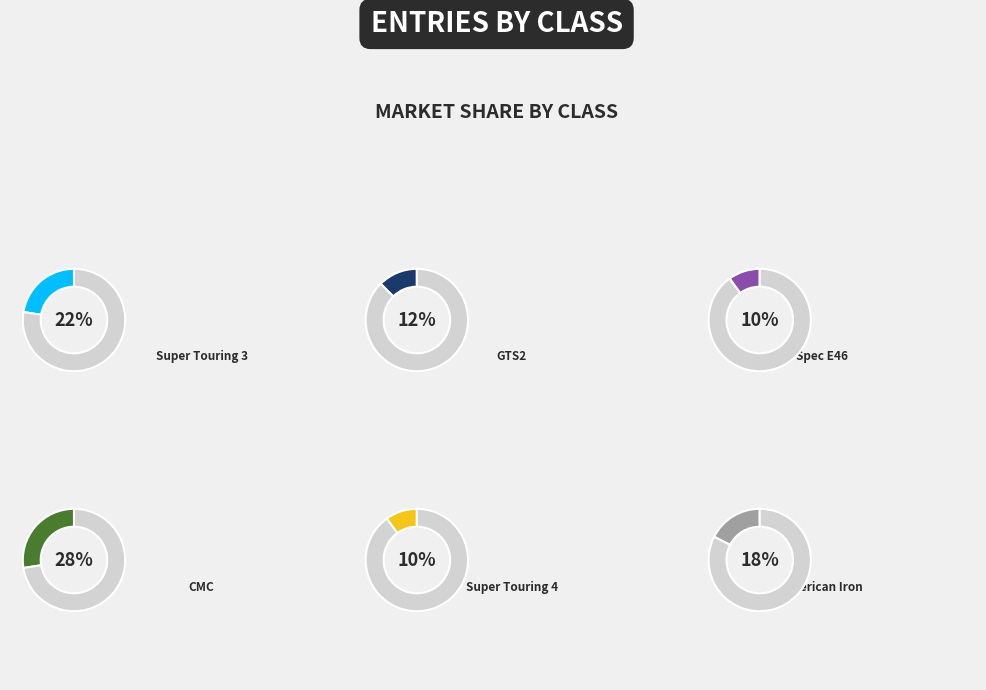

True or false: Spec E46 accounts for 10% of the total.

True